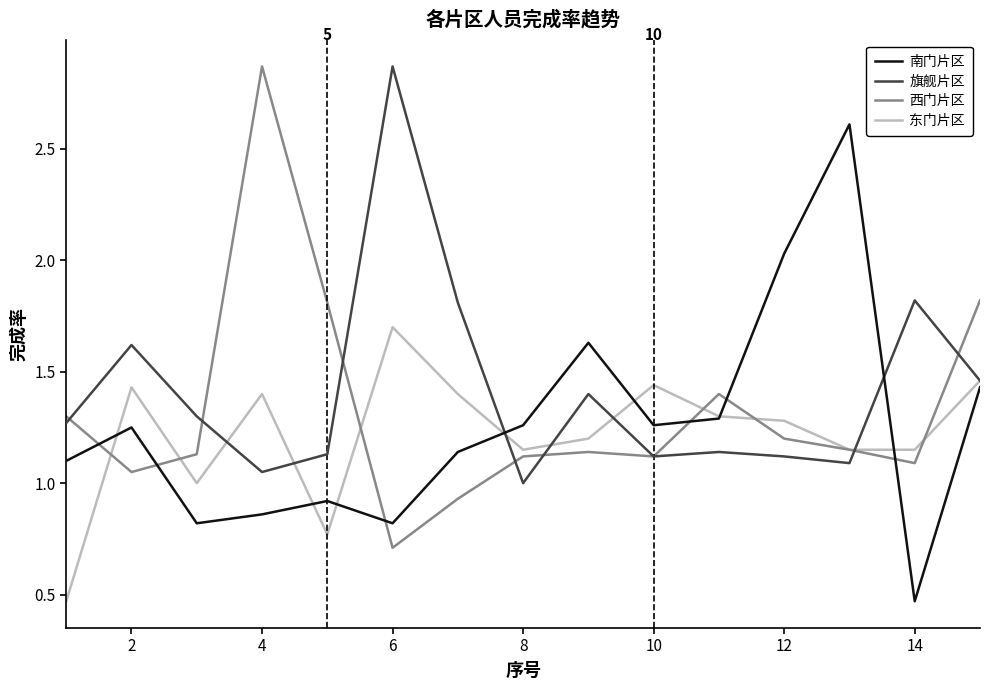

After their last crossing, which series has the higher values: 南门片区 or 西门片区?

西门片区